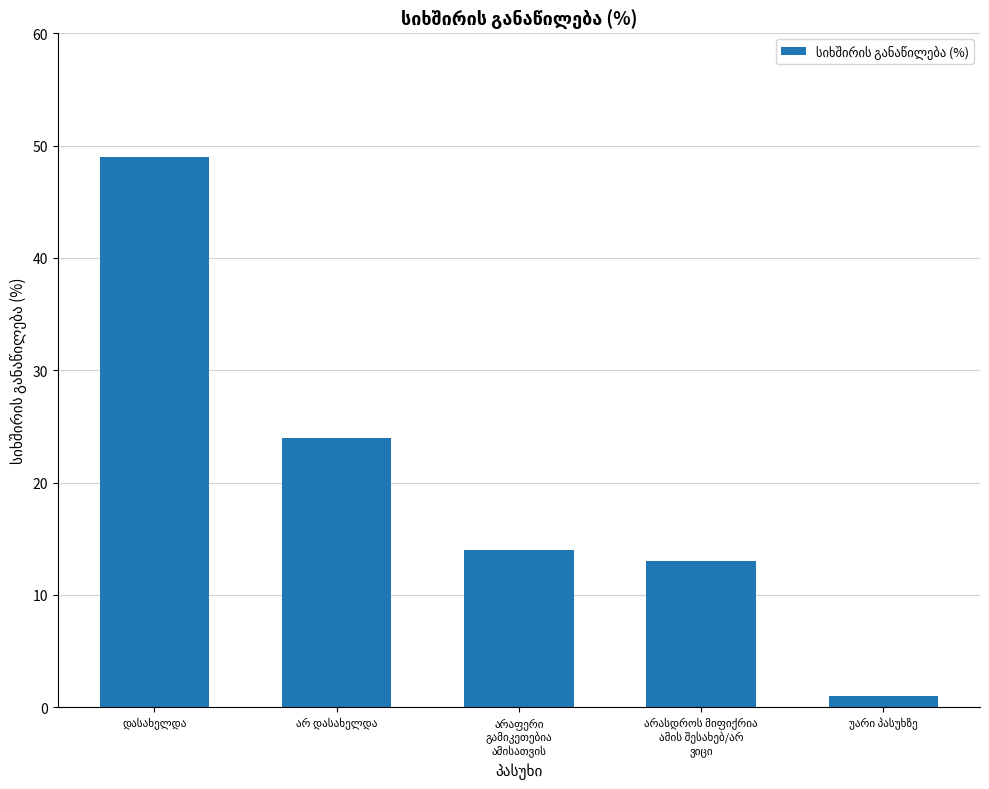

What is the value of the 2nd bar from the left?

24